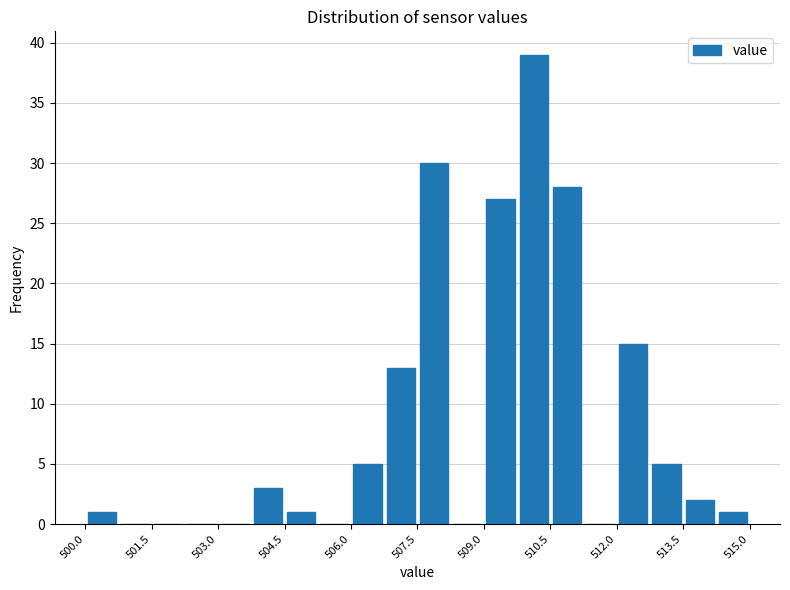

Around what value on the x-axis is the tallest bar? Give the approximate position of its centre, as read against the axis.

510.2